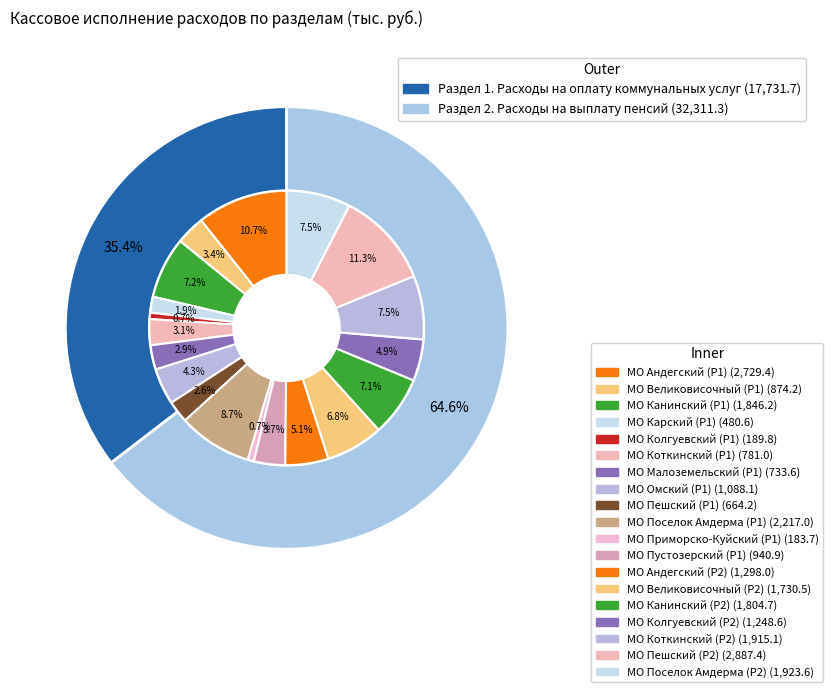

To the nearest percent, what portion does Раздел 1. Расходы на оплату коммунальных услуг represent?

35%